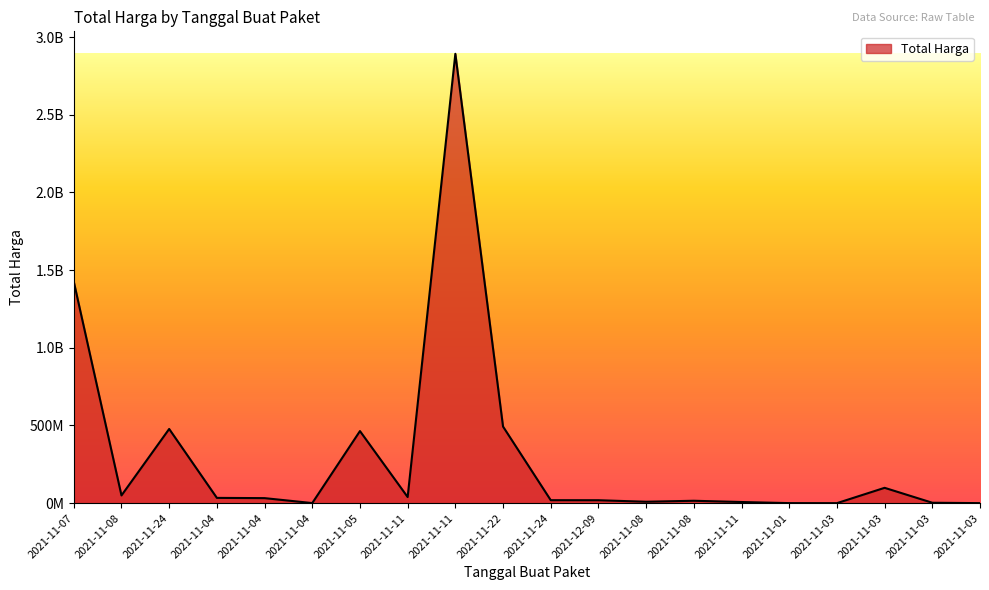

Is this an area chart (filled region under the line)?

Yes